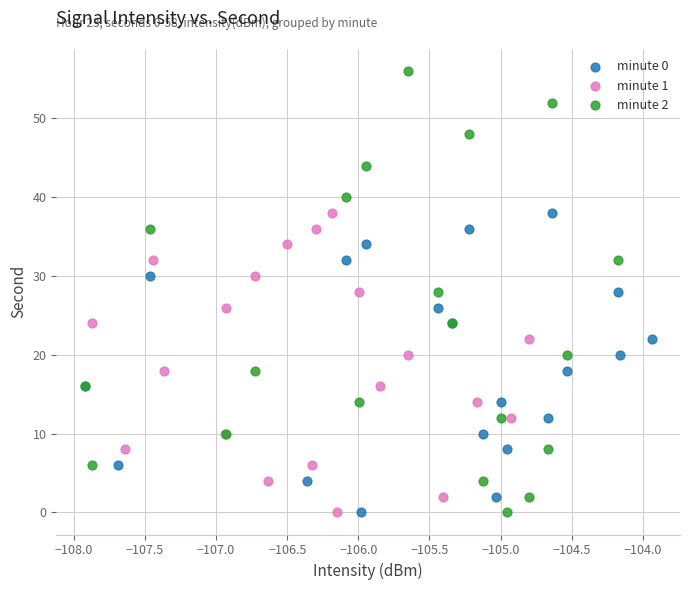

Which series contains the highest Y value?

minute 2